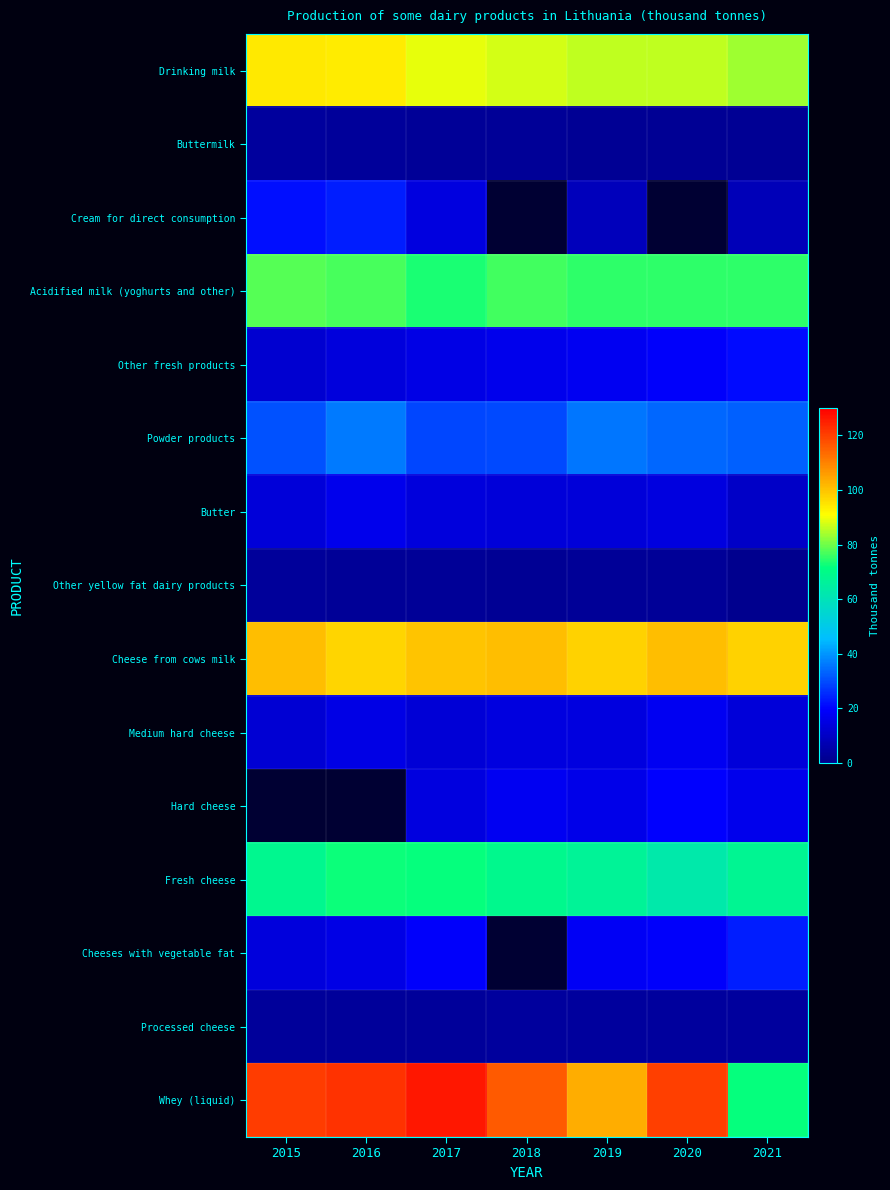

At which category is the sum across all series the highest?

2017